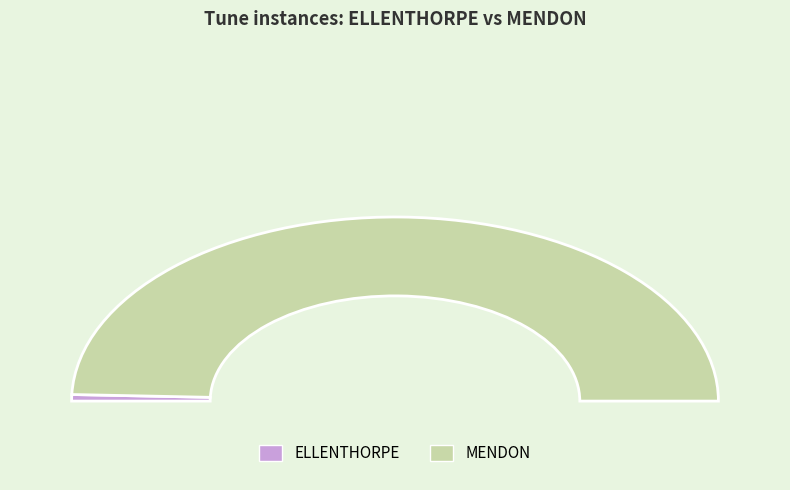

What percentage is the MENDON slice, to the nearest percent?

99%